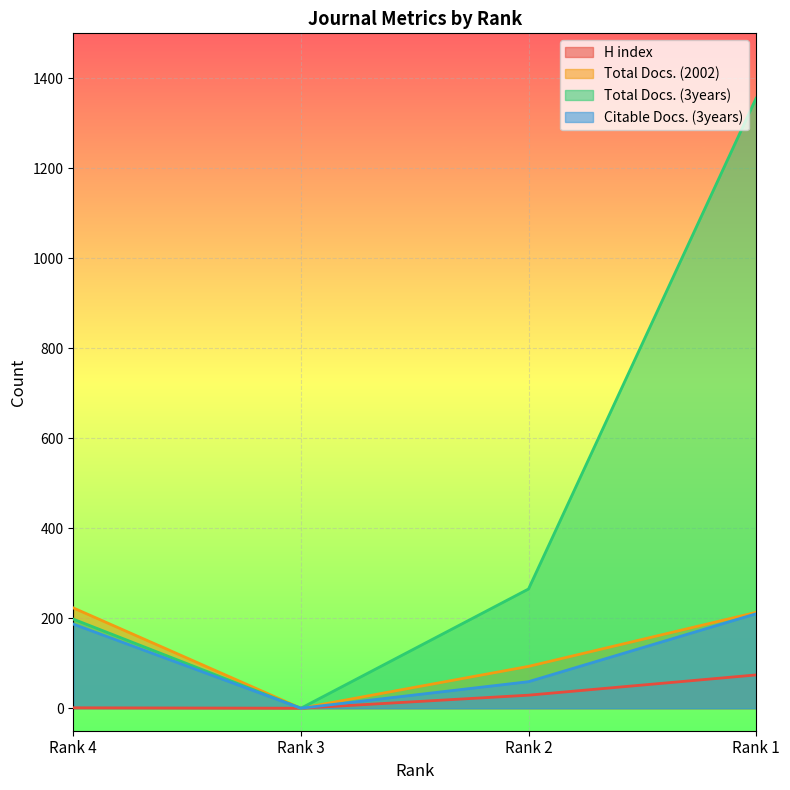

At how many categories does at least one series exceed 22?

3